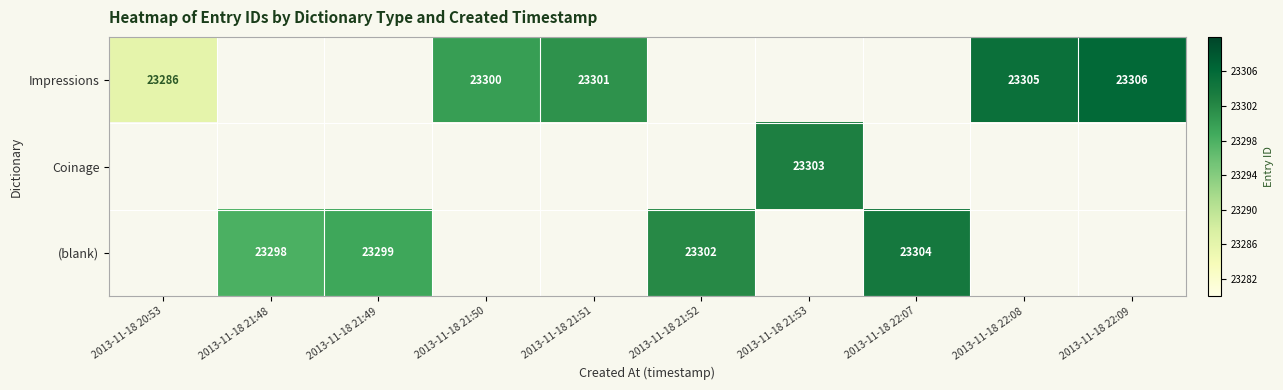

How many data points does each series have?

10